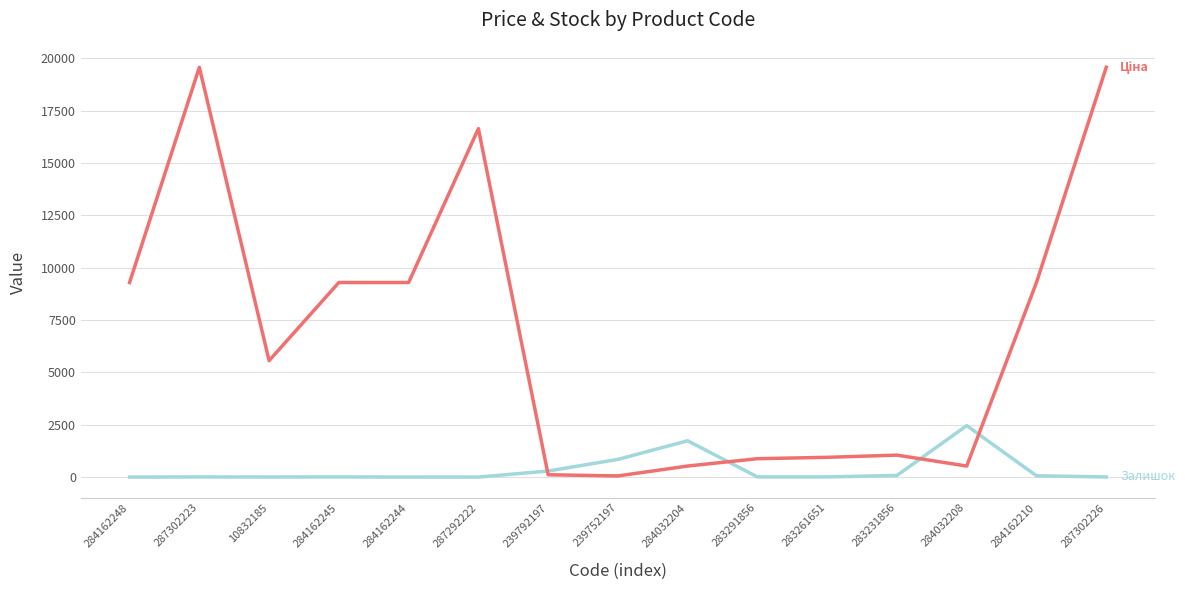

Does the chart have visible grid lines?

Yes